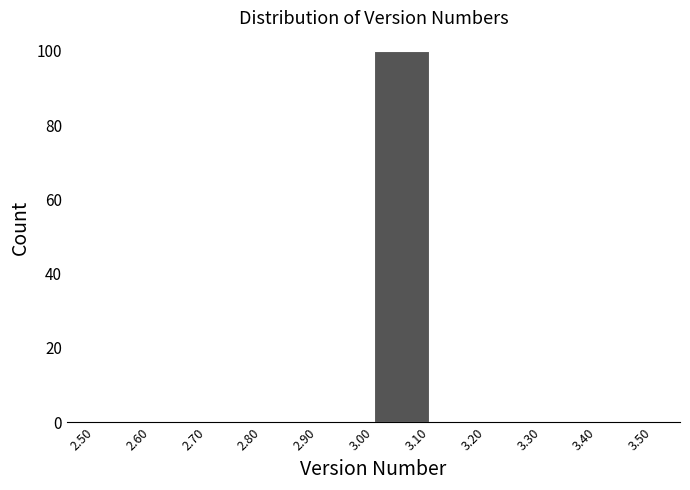

Reading left to right, transcribe this chart: for each bar, give the range it covers on the x-axis and its height. The values are not printed on the chart, so give them approximately, as read against the axis.

2.50 to 2.60: 0
2.60 to 2.70: 0
2.70 to 2.80: 0
2.80 to 2.90: 0
2.90 to 3.00: 0
3.00 to 3.10: 100
3.10 to 3.20: 0
3.20 to 3.30: 0
3.30 to 3.40: 0
3.40 to 3.50: 0